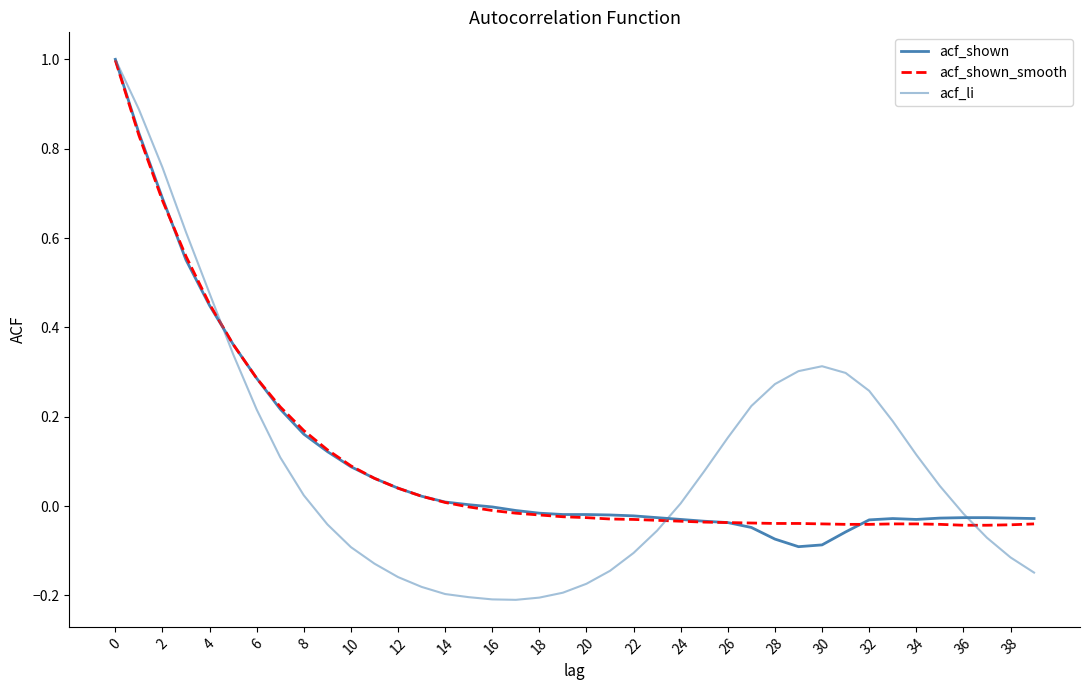

What is the sum of all acf_shown_smooth values?

4.1